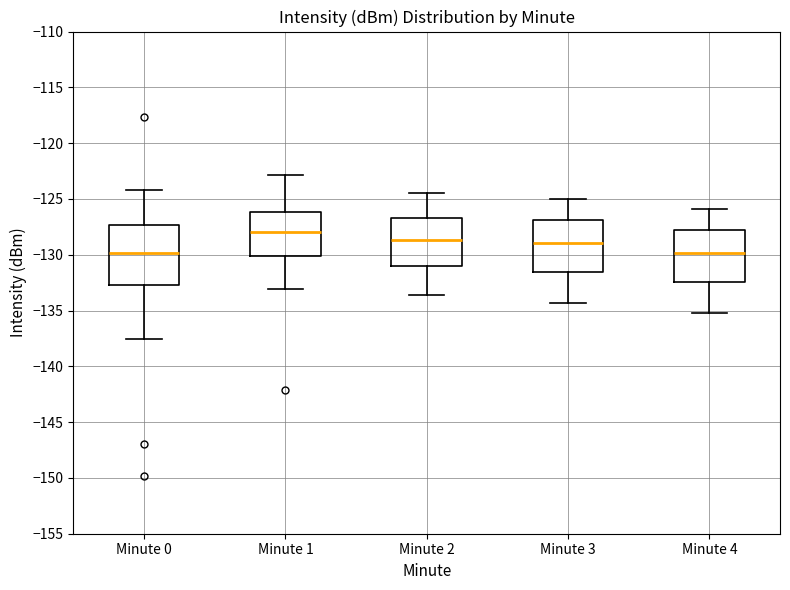

Reading left to right, transcribe this box plot: for each box, give where its median line is, the range the box spans, and where its two whiskers end, as read against the y-axis. The values are not printed on the chart, so give them approximately, as read against the axis.

Minute 0: median -130.0, box -132.5 to -127.5, whiskers -137.5 to -124.0
Minute 1: median -128.0, box -130.0 to -126.0, whiskers -133.0 to -123.0
Minute 2: median -128.5, box -131.0 to -126.5, whiskers -133.5 to -124.5
Minute 3: median -129.0, box -131.5 to -127.0, whiskers -134.5 to -125.0
Minute 4: median -130.0, box -132.5 to -128.0, whiskers -135.0 to -126.0